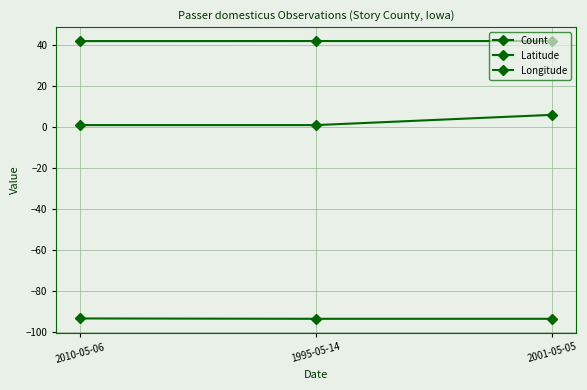

How many data points in Latitude are above 42?

2